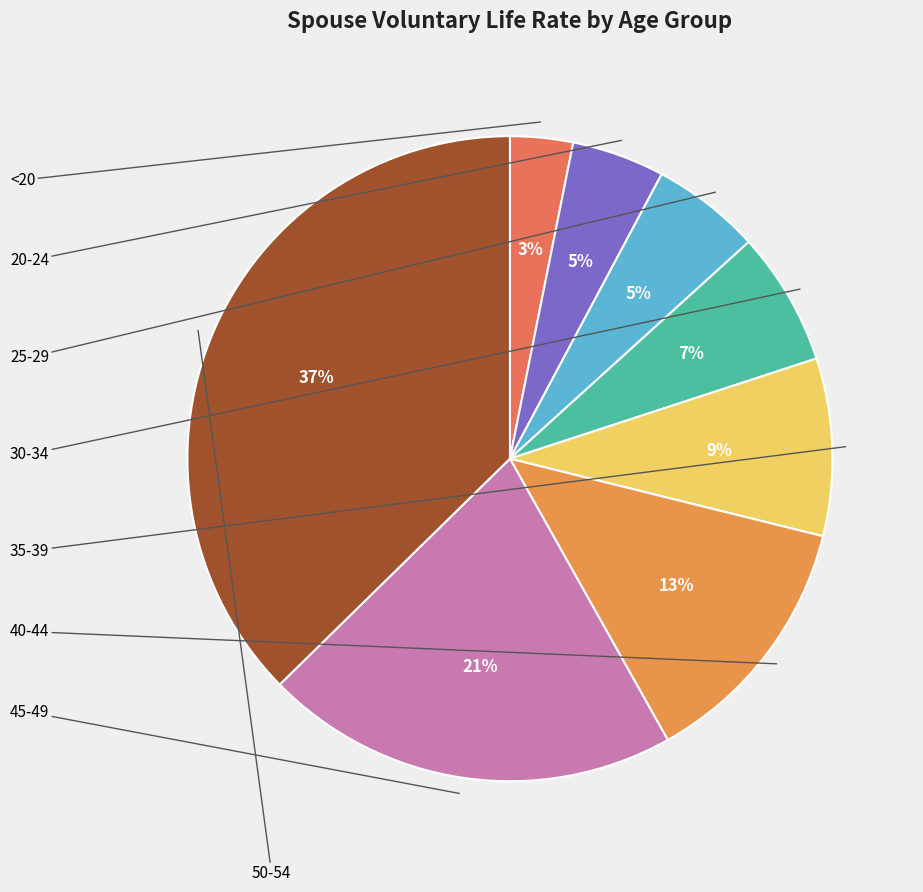

True or false: 20-24 accounts for 1% of the total.

False